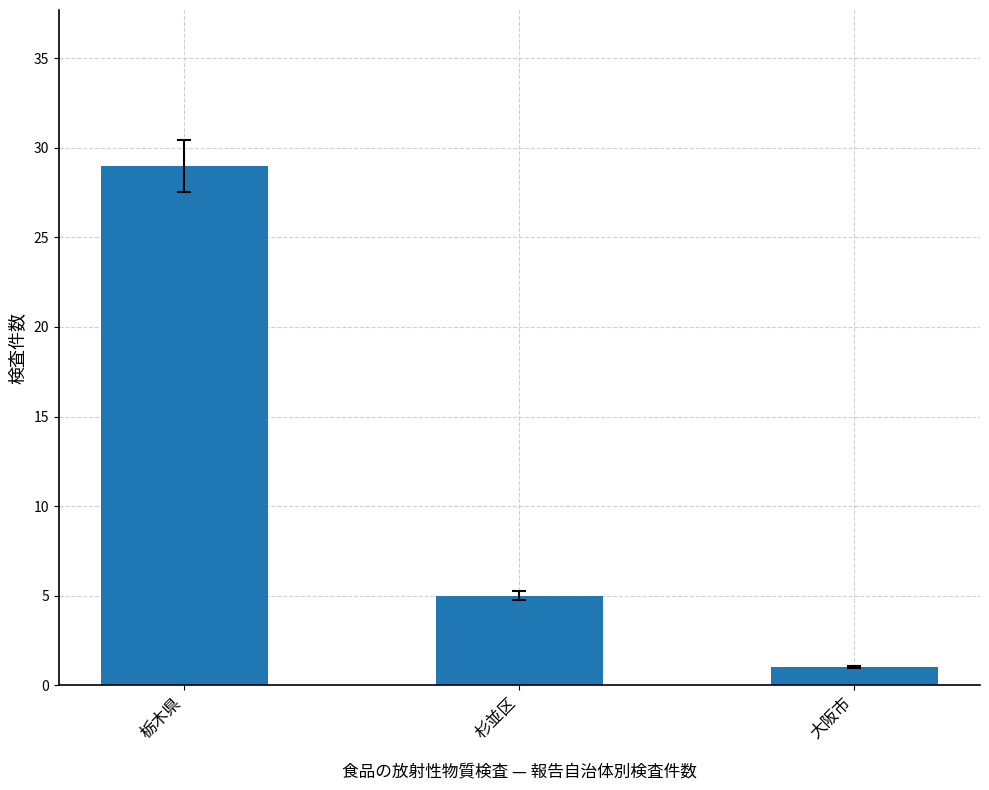

Count the number of categories in the chart.

3